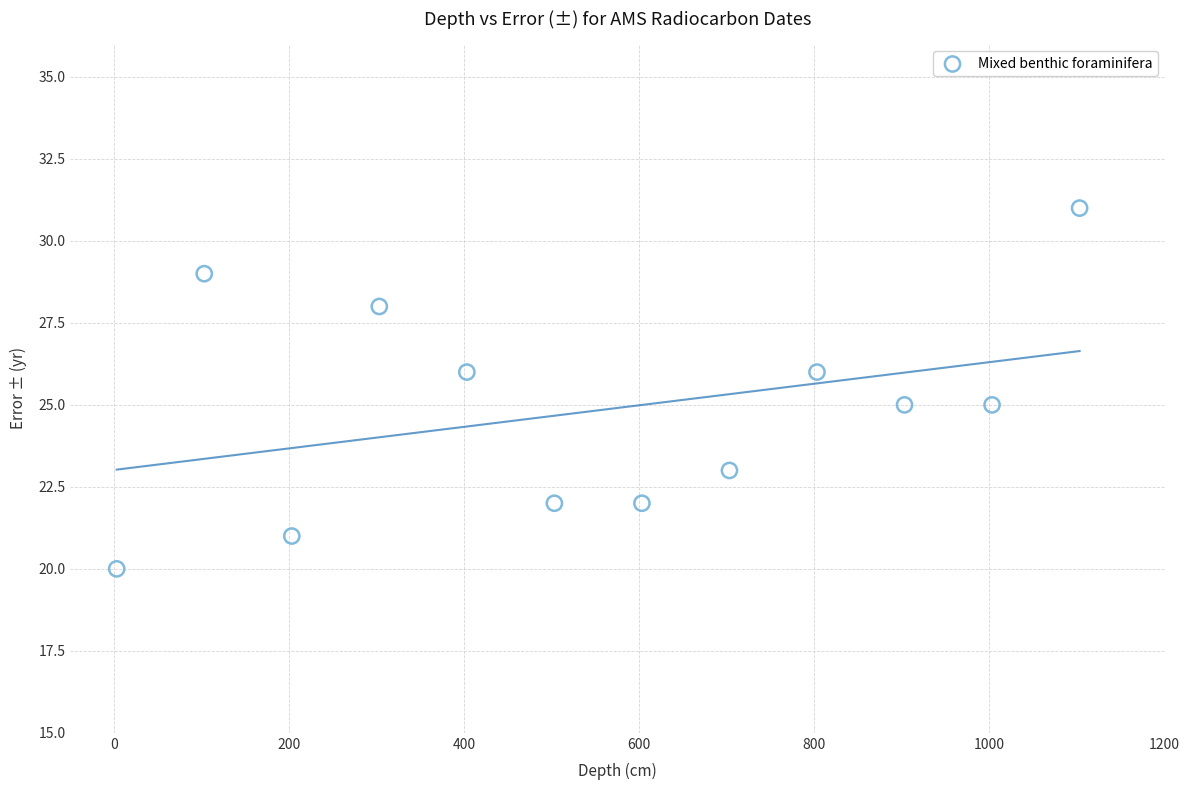

What is the average X value?

553